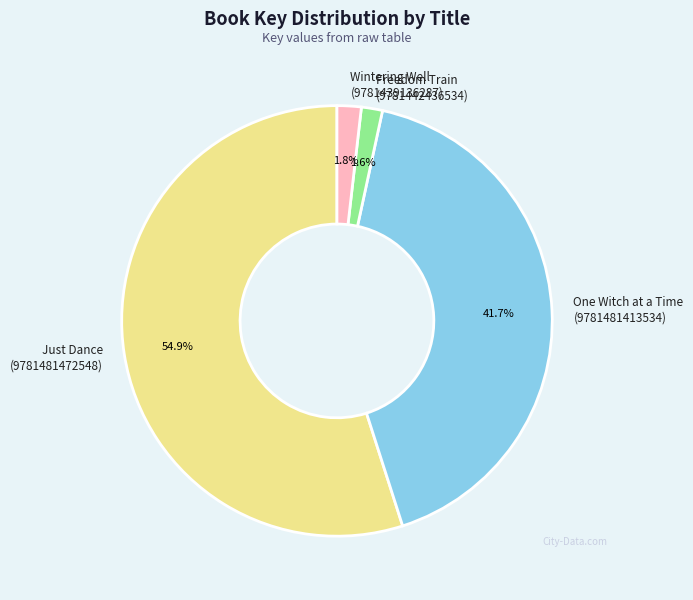

Which has a higher value, Just Dance (9781481472548) or Freedom Train (9781442436534)?

Just Dance (9781481472548)